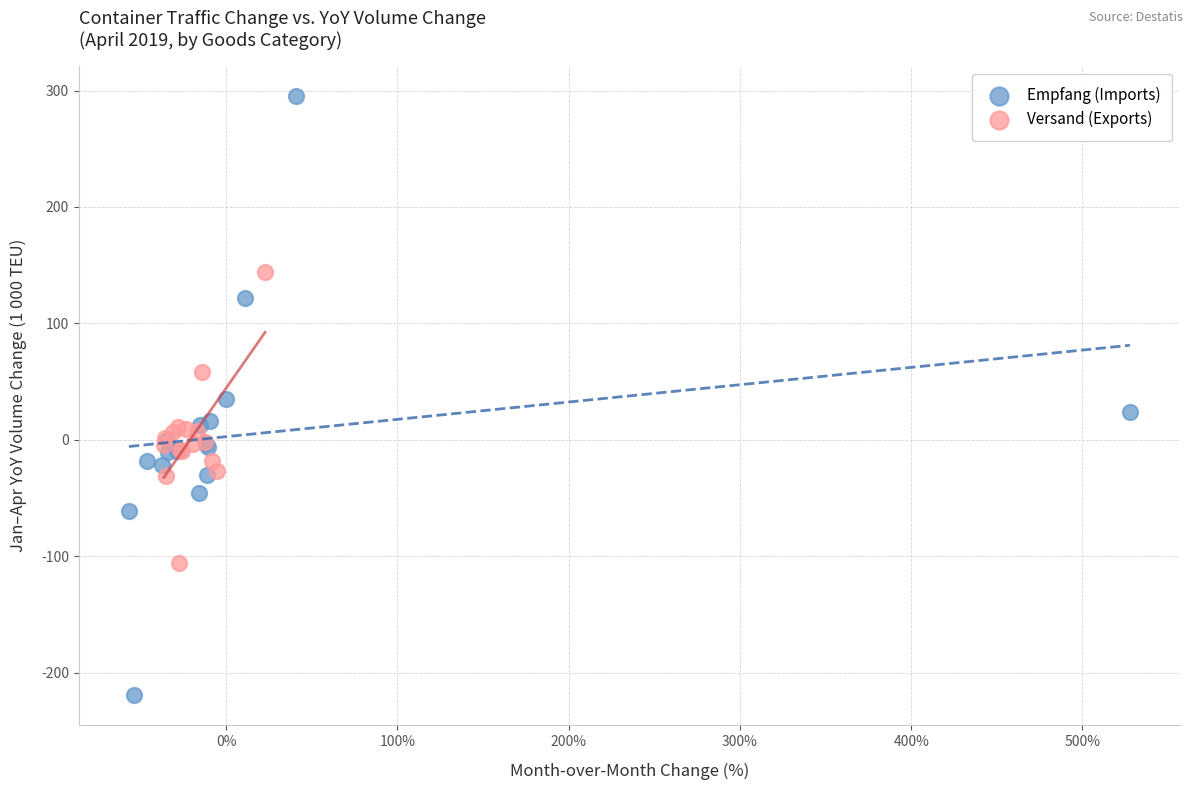

Which series contains the lowest Y value?

Empfang (Imports)